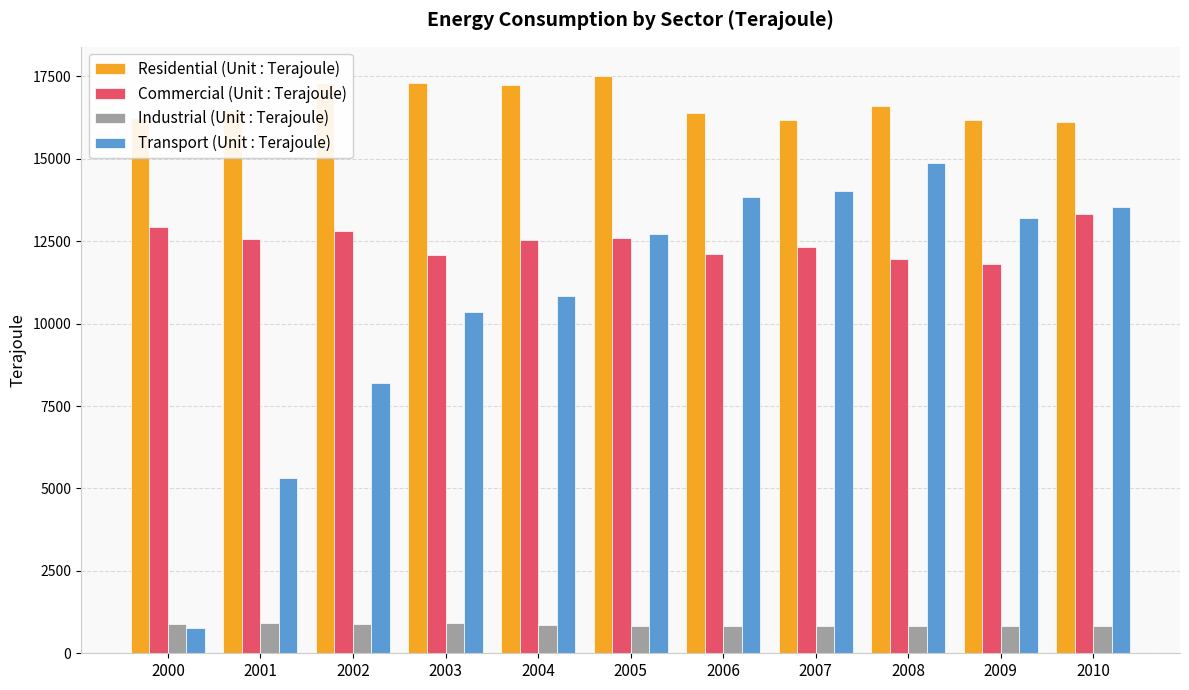

Which series has the largest range (max minus min)?

Transport (Unit : Terajoule)